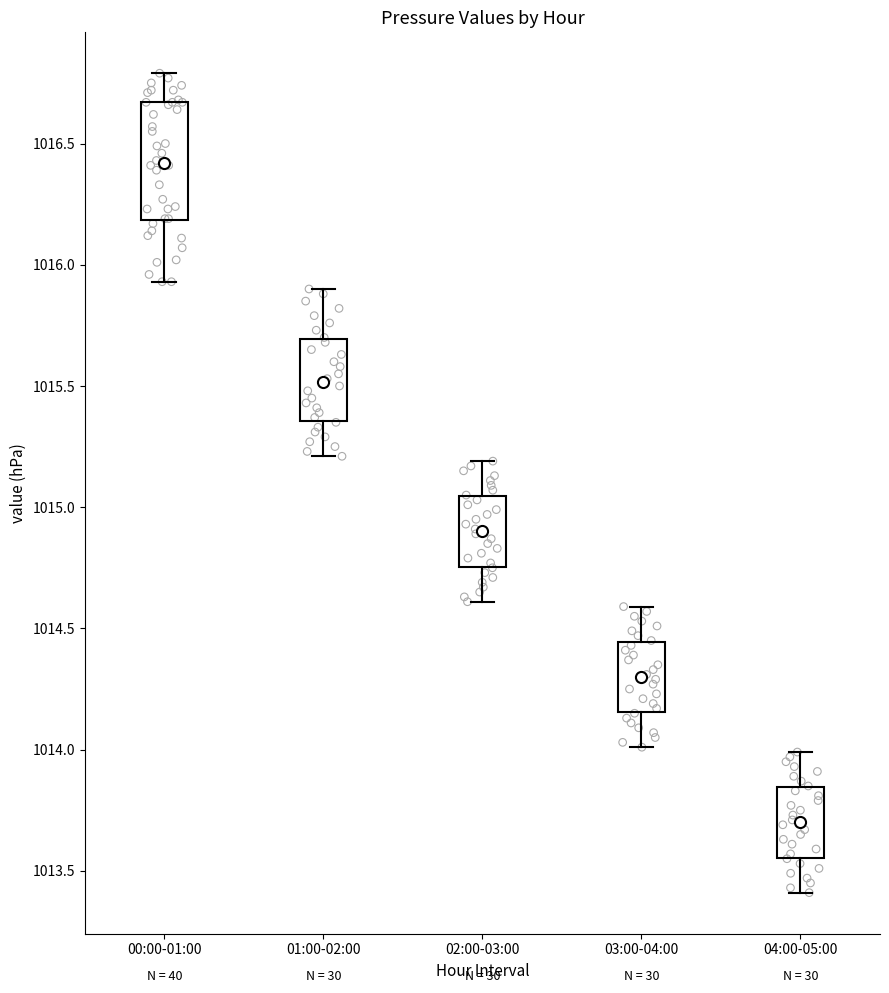

Reading left to right, transcribe this box plot: for each box, give where its median line is, the range the box spans, and where its two whiskers end, as read against the y-axis. The values are not printed on the chart, so give them approximately, as read against the axis.

00:00-01:00: median 1016.40, box 1016.20 to 1016.65, whiskers 1015.95 to 1016.80
01:00-02:00: median 1015.50, box 1015.35 to 1015.70, whiskers 1015.20 to 1015.90
02:00-03:00: median 1014.90, box 1014.75 to 1015.05, whiskers 1014.60 to 1015.20
03:00-04:00: median 1014.30, box 1014.15 to 1014.45, whiskers 1014.00 to 1014.60
04:00-05:00: median 1013.70, box 1013.55 to 1013.85, whiskers 1013.40 to 1014.00